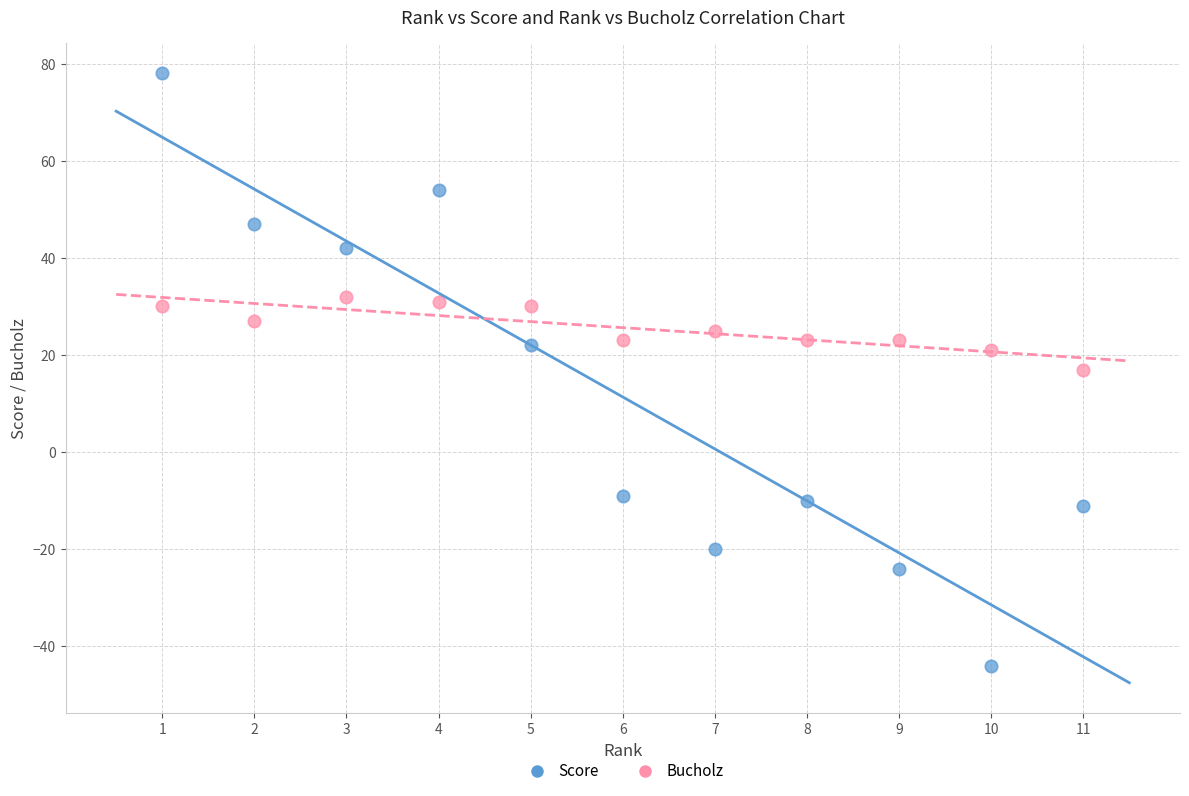

Which series has the largest Y range (max minus min)?

Score